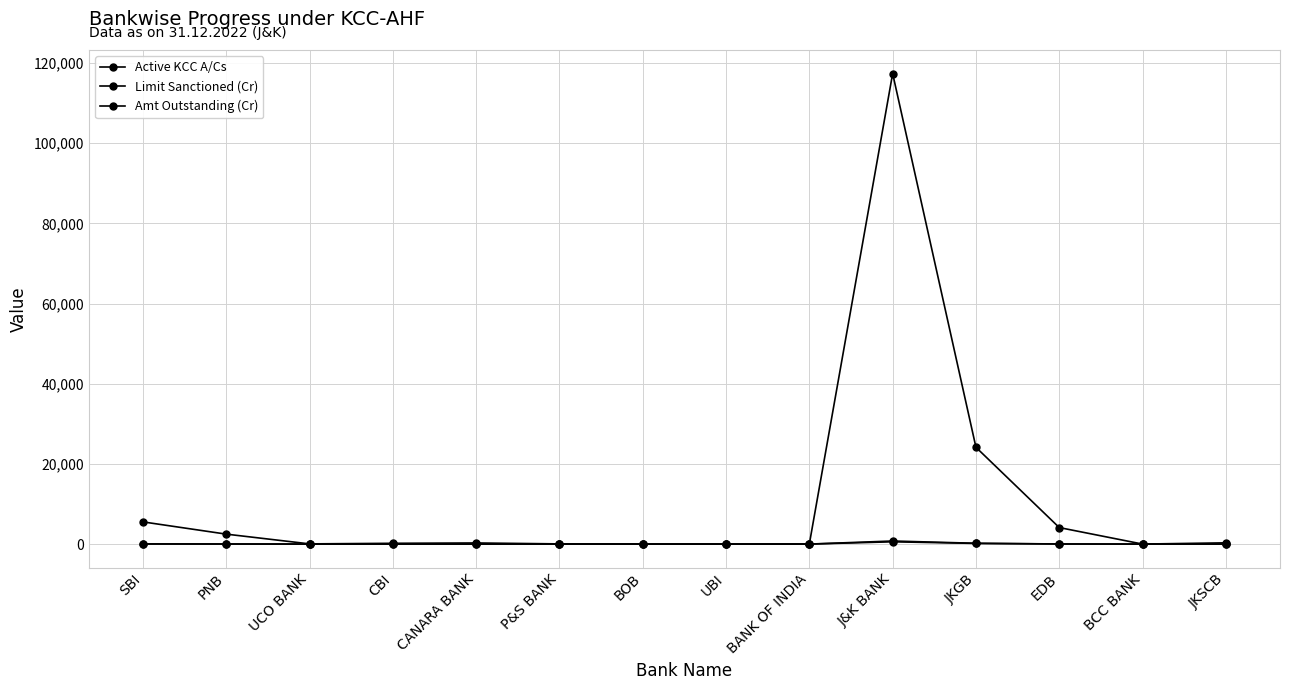

What is the maximum value for Amt Outstanding (Cr)?

570.7